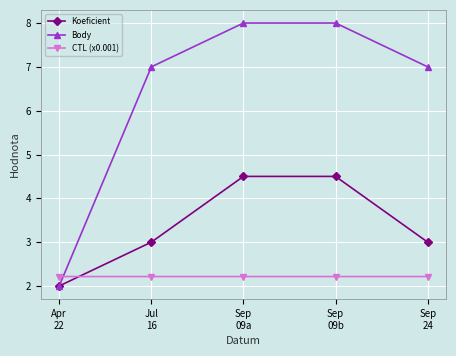

Is it true that CTL (x0.001) equals 2.2 at Sep
24?

True